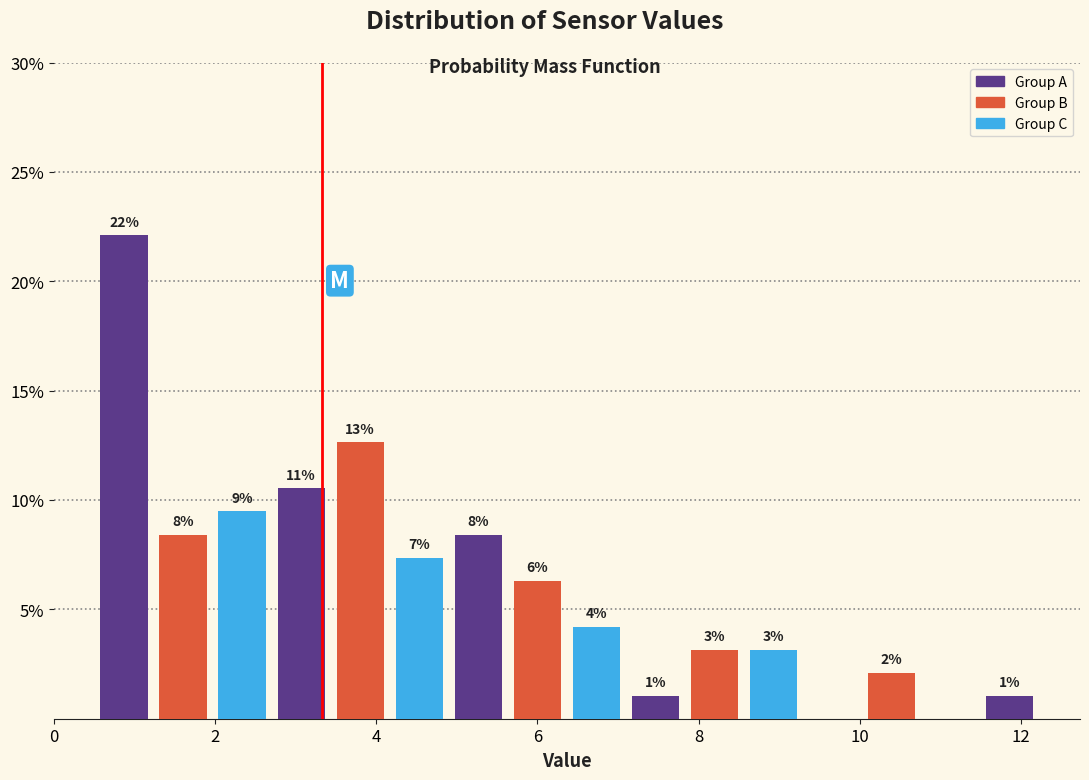

Around what value on the x-axis is the tallest bar? Give the approximate position of its centre, as read against the axis.

0.8